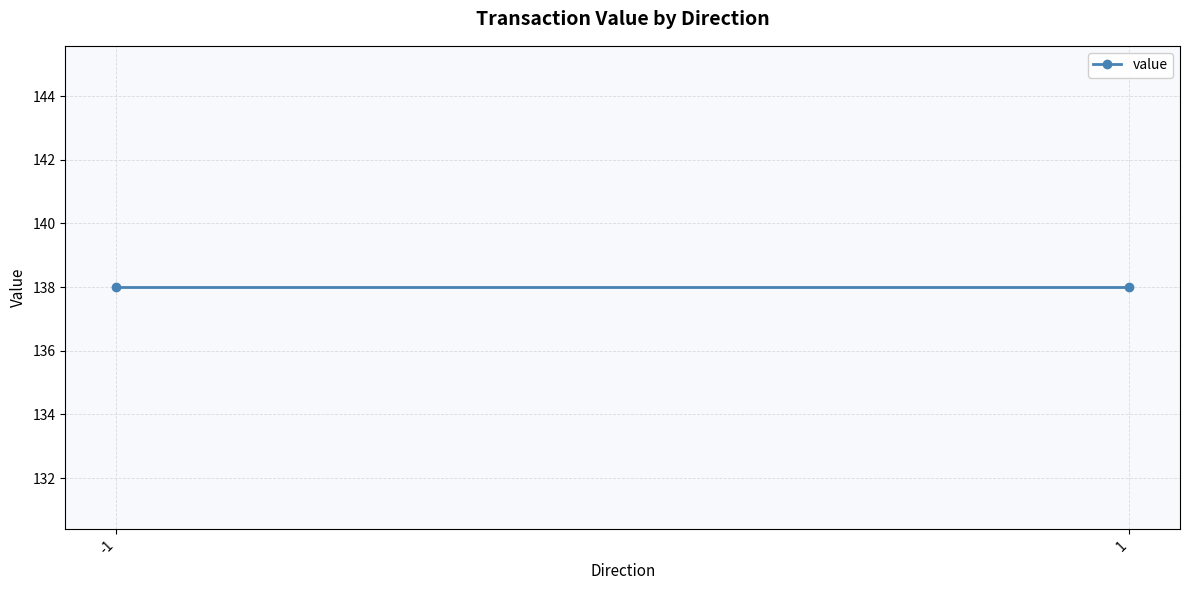

At which label is the value closest to 68?

-1